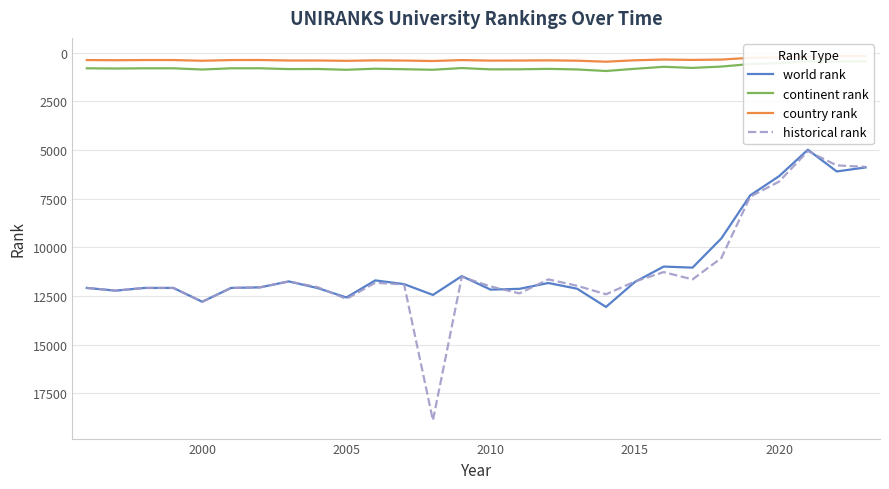

What is the value of the continent rank point at the 20th from the left?

824.0